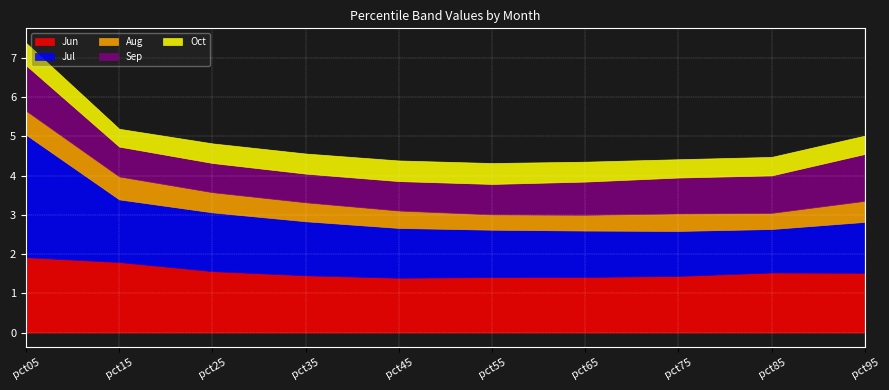

True or false: Jul and Aug cross at least once.

False